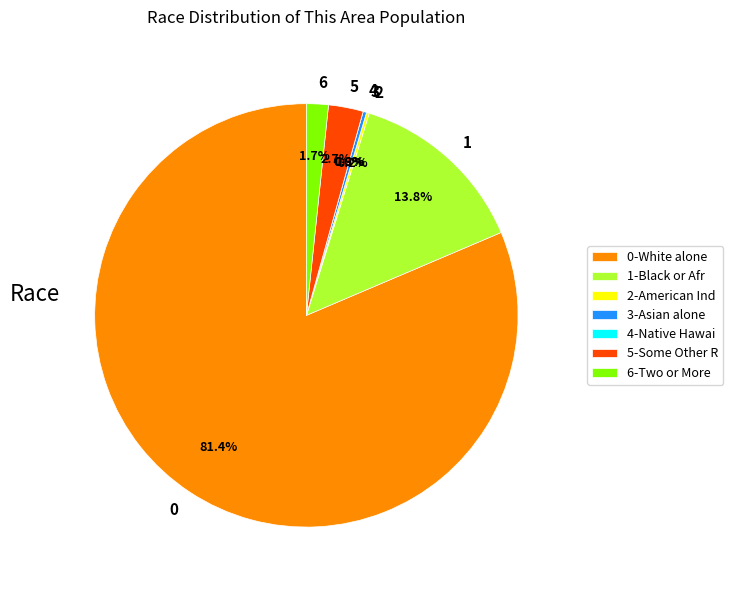

The Asian alone slice represents 0% of the pie. True or false?

True